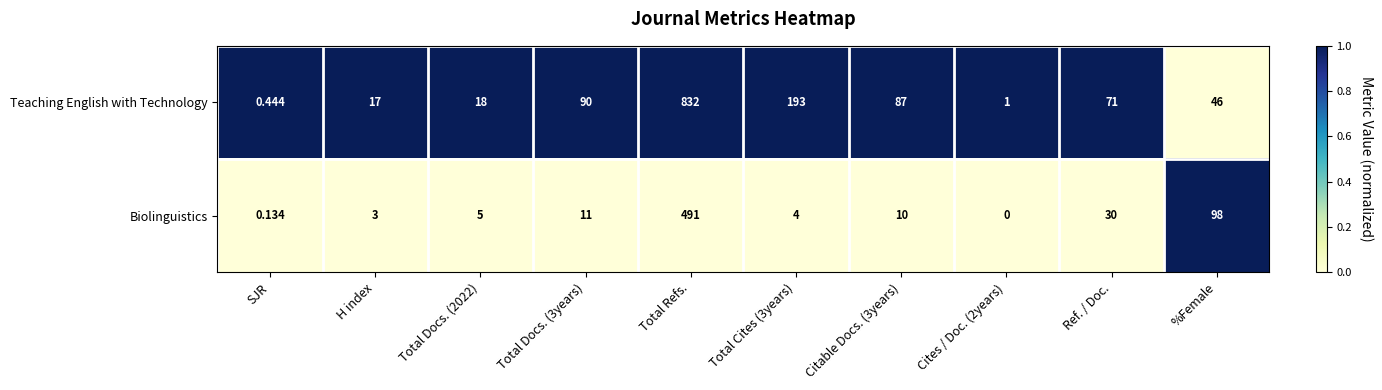

Where is Biolinguistics nearest to the value 245?

%Female